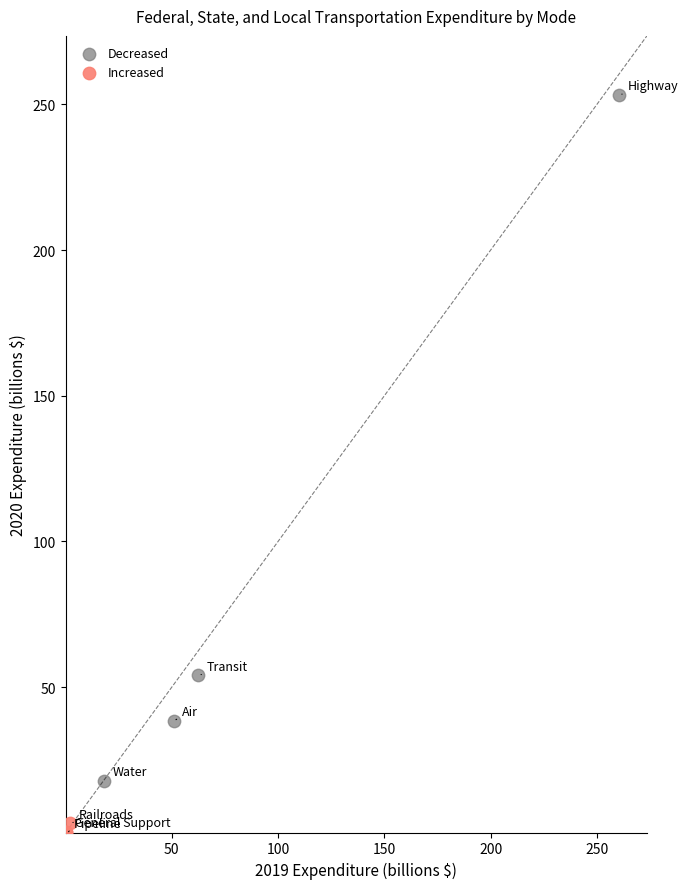

Which series reaches the maximum Y coordinate?

Decreased